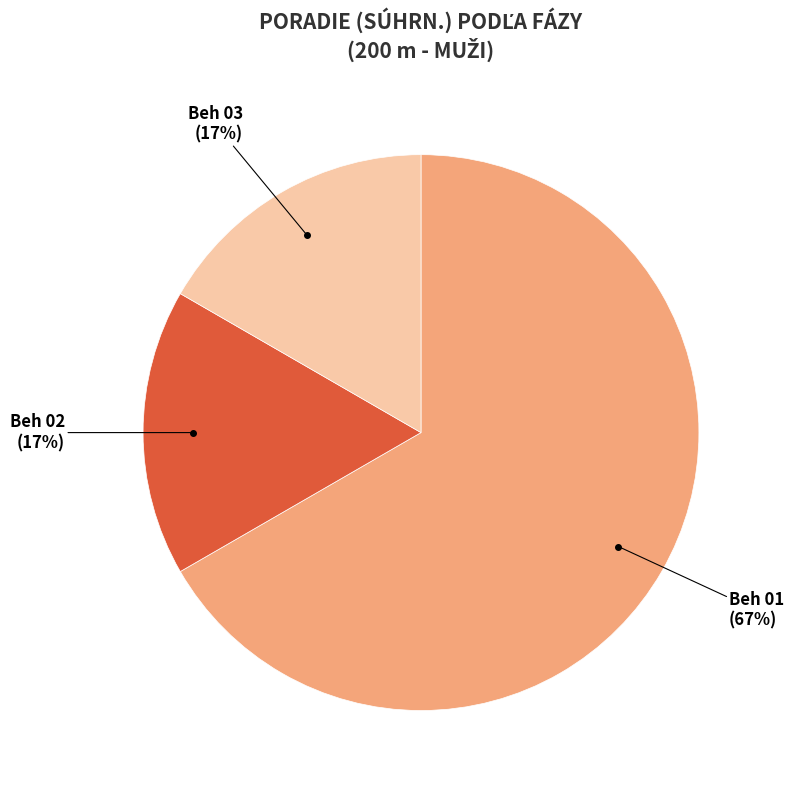

Count the number of slices in the pie.

3